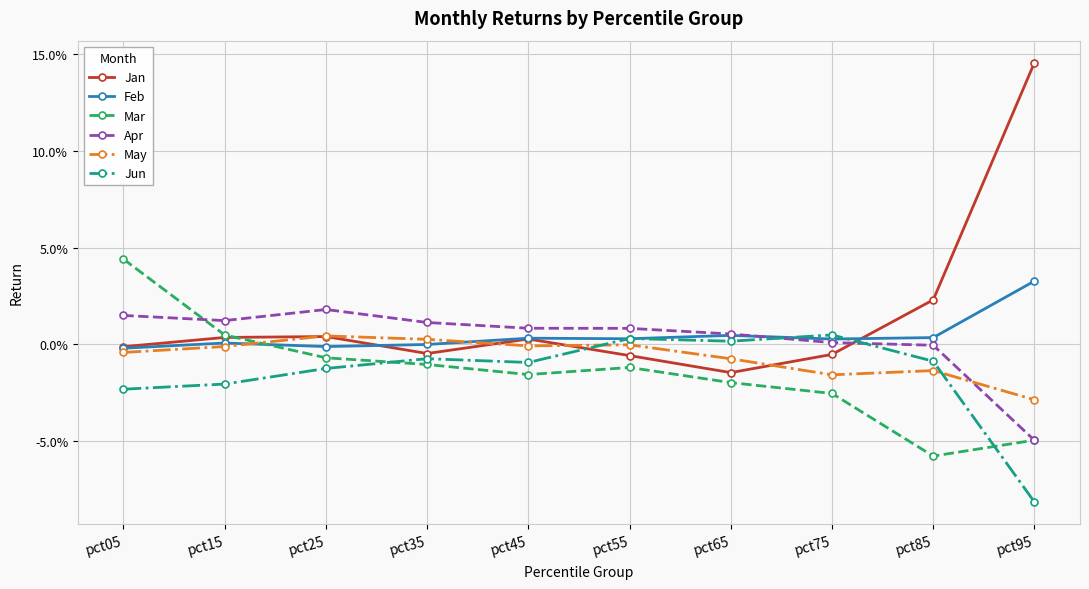

After their last crossing, which series has the higher values: Feb or Apr?

Feb